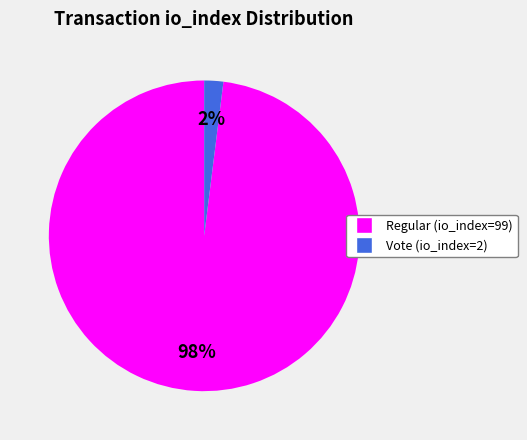

Does Vote (io_index=2) account for over 50% of the chart?

No